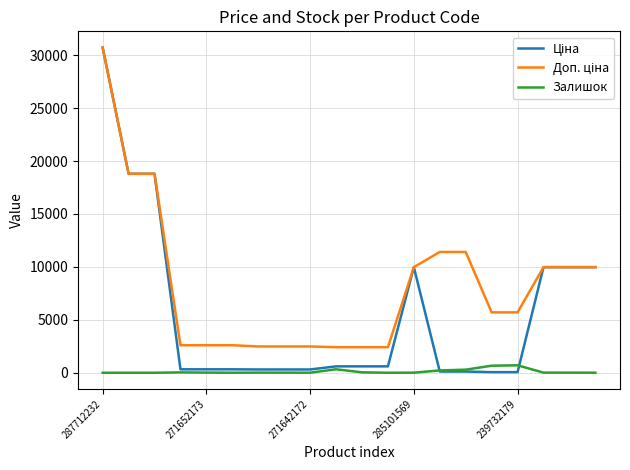

What is the greatest value displayed?

30717.1